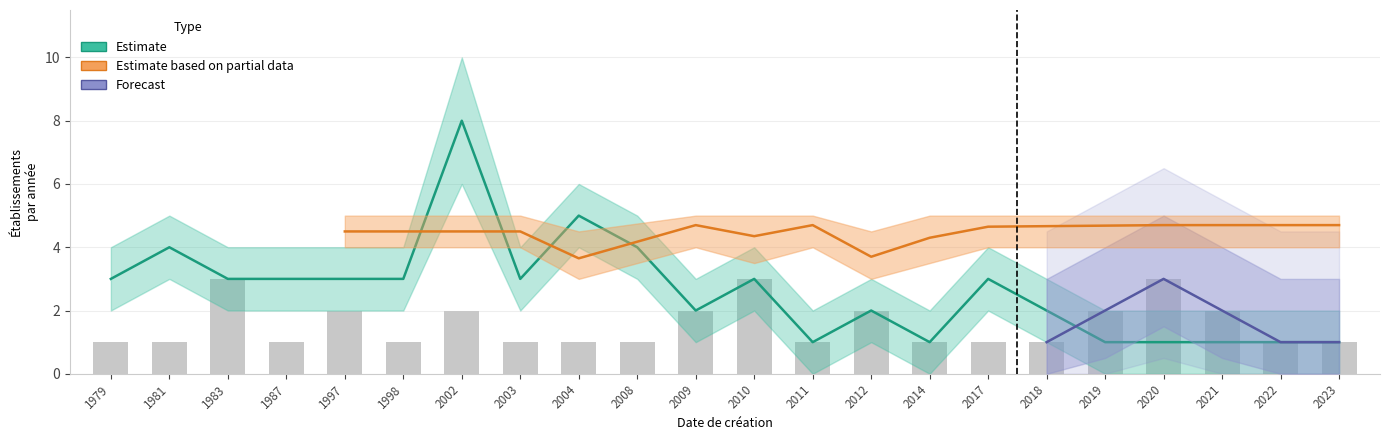

Are the bars horizontal?

No